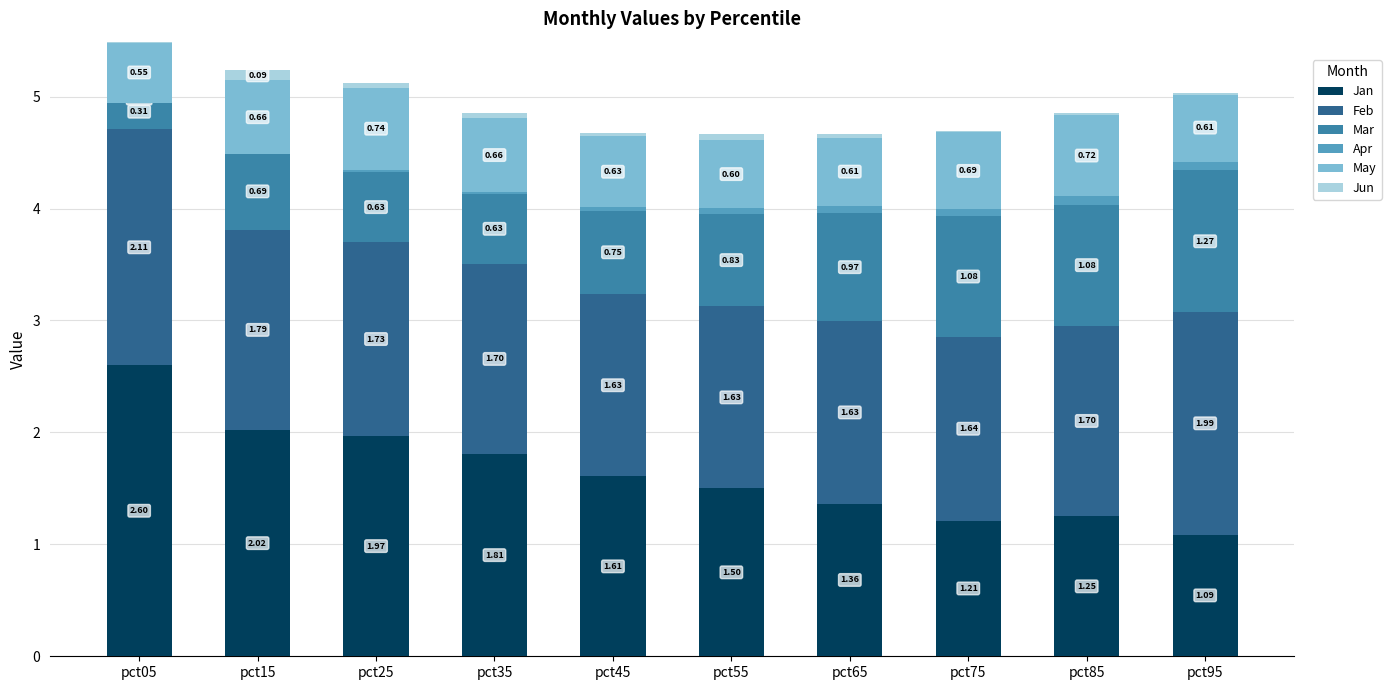

What is the maximum value shown in the chart?

2.6